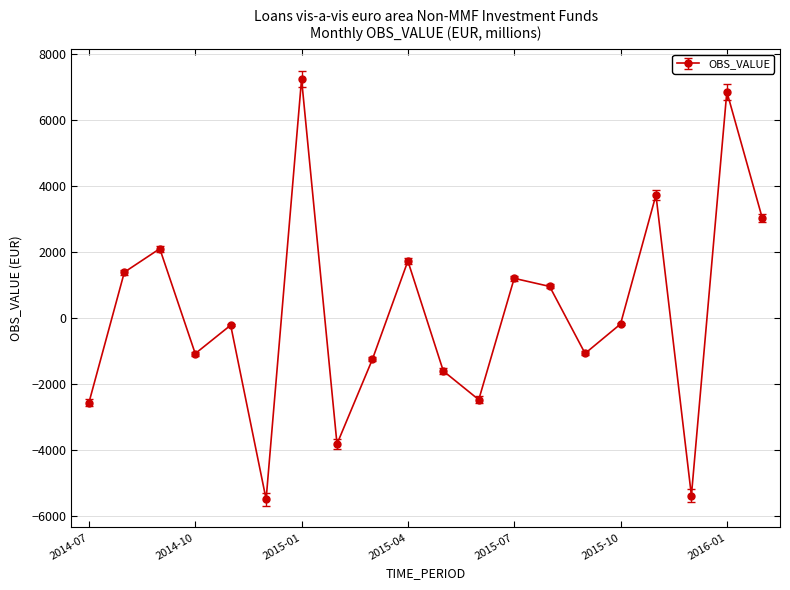

What is the difference between the second highest and second lowest values?

12251.2